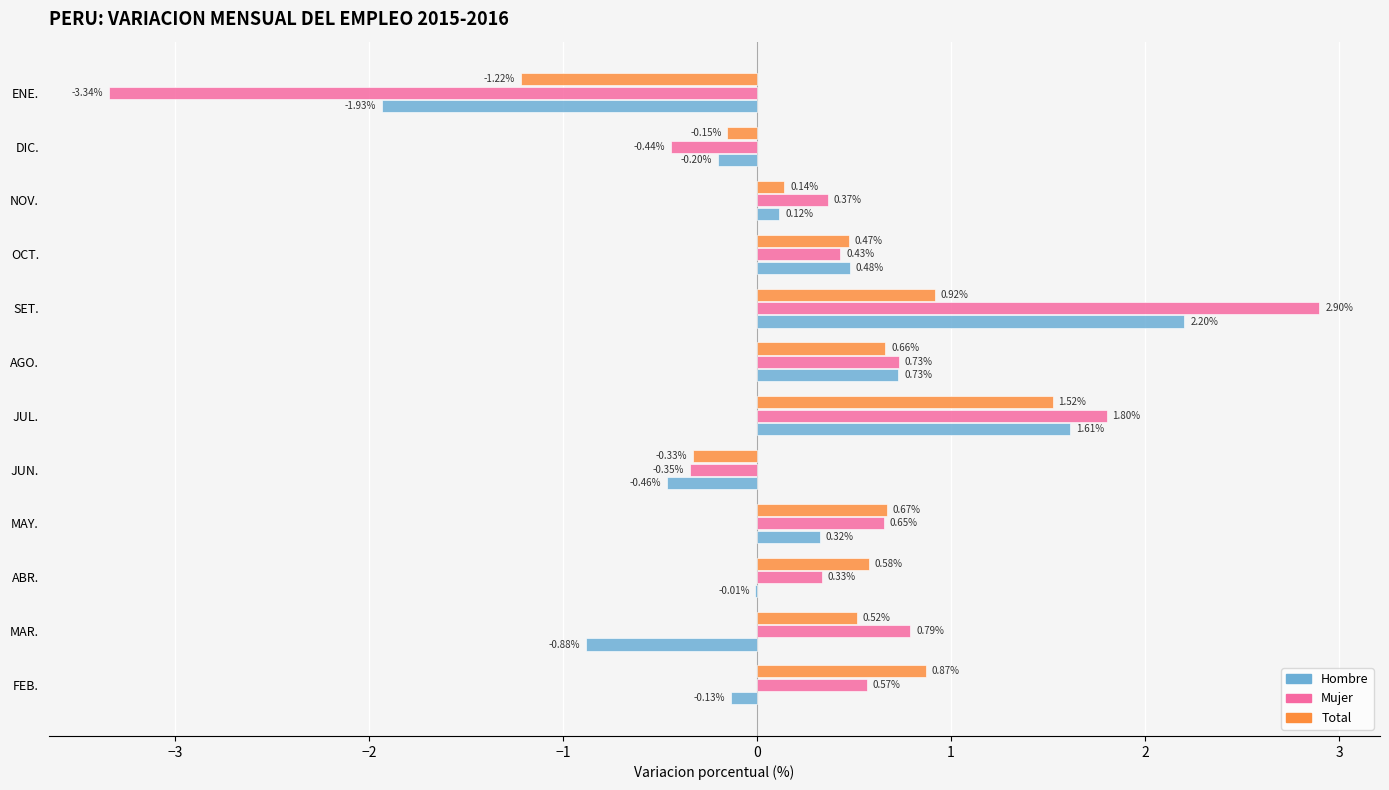

Between AGO. and OCT., which series saw the biggest shift?

Mujer